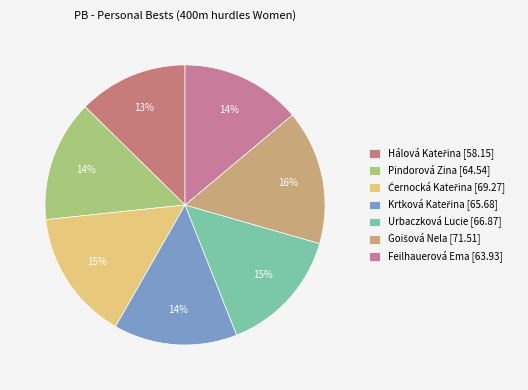

Count the number of slices in the pie.

7